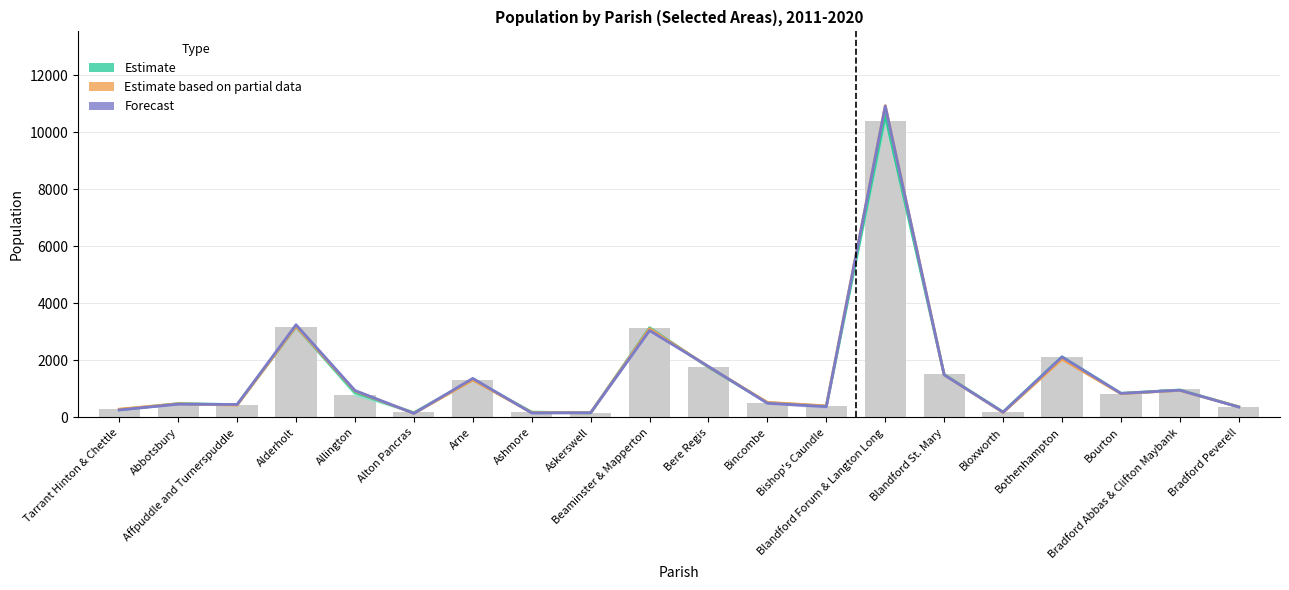

What is the average value of the Estimate based on partial data series?

1485.6